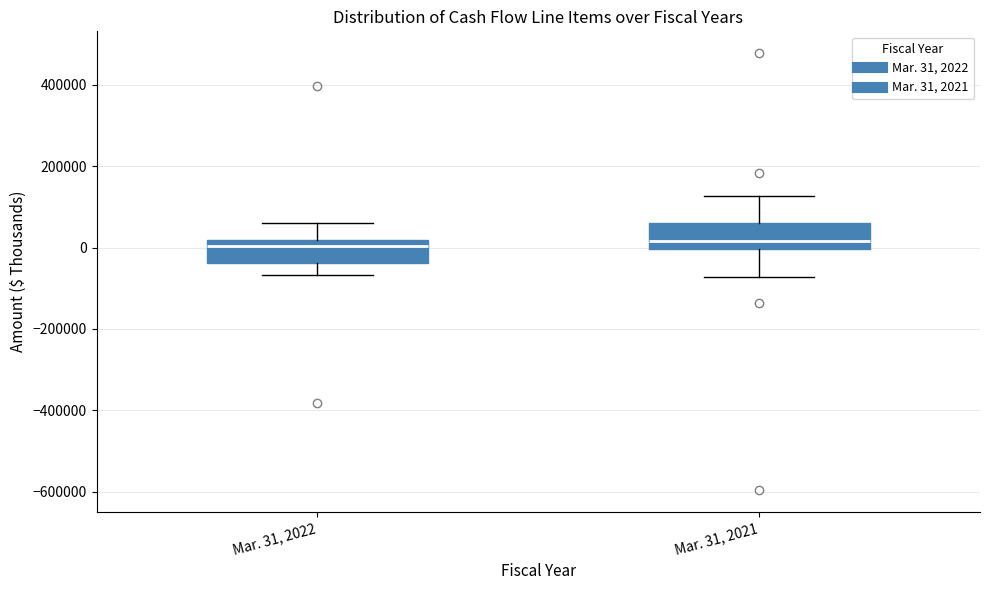

Reading left to right, read every box against the y-axis: the position of its median line, the range the box covers, and the ends of its whiskers. The values are not printed on the chart, so give them approximately, as read against the axis.

Mar. 31, 2022: median 0, box -40000 to 20000, whiskers -60000 to 60000
Mar. 31, 2021: median 20000, box 0 to 60000, whiskers -80000 to 120000